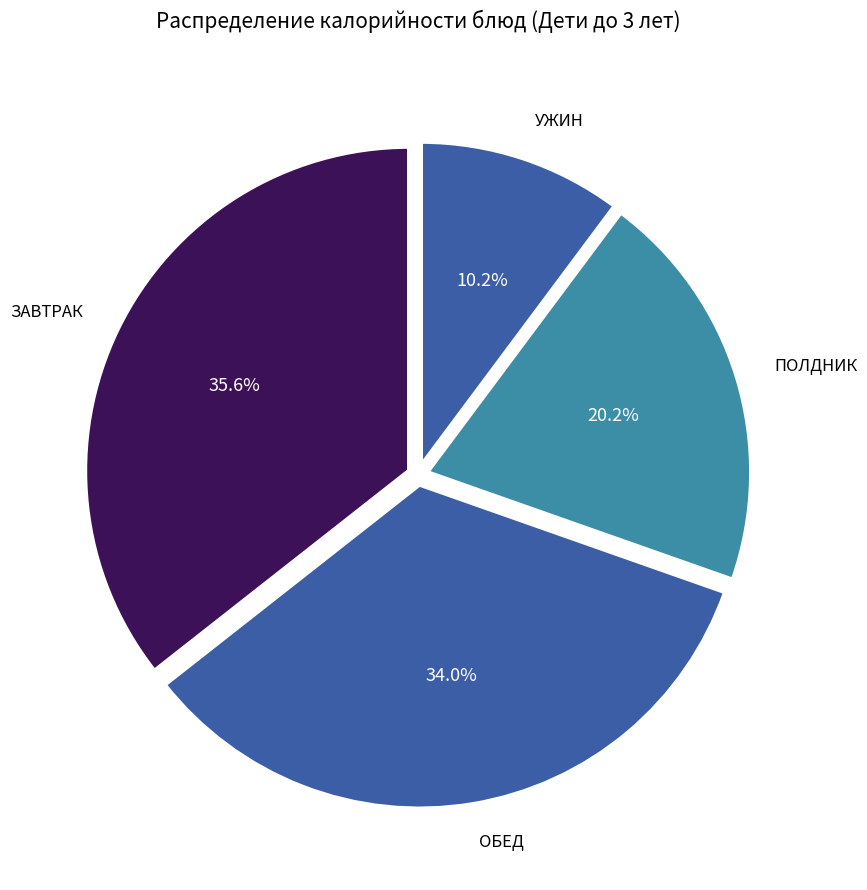

How many slices are in this pie chart?

4